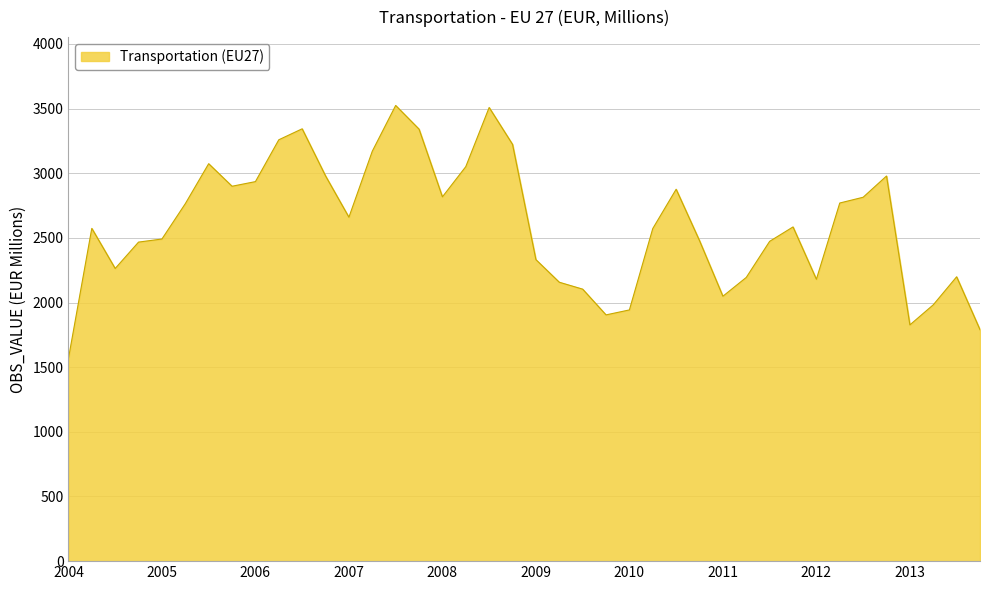

What is the smallest value displayed?

1566.2